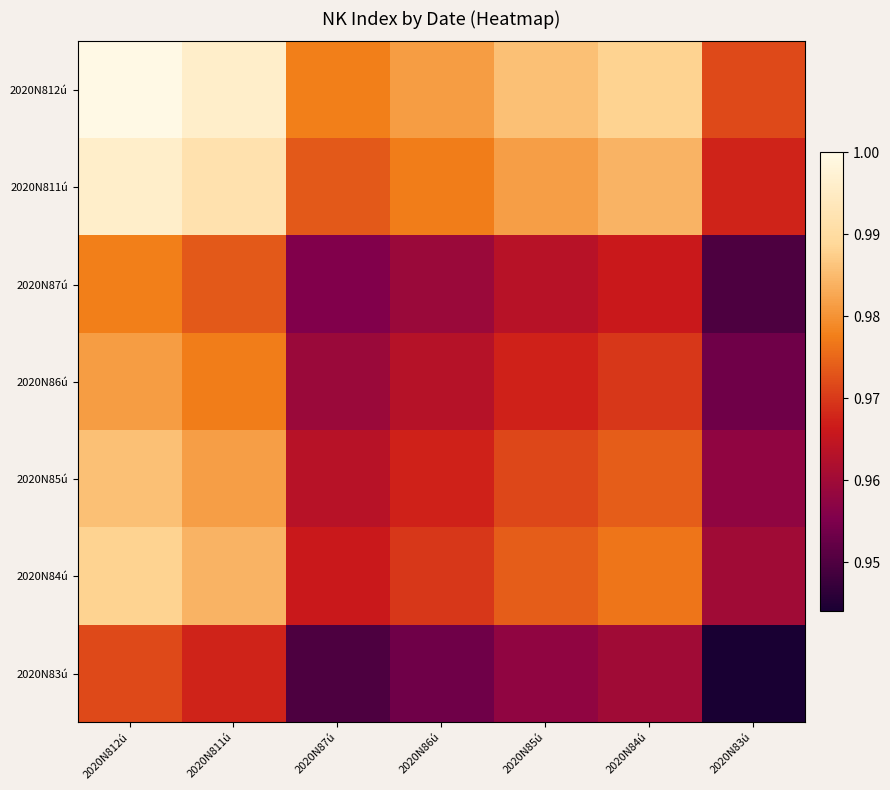

Reading left to right, list all the values displayed in this chart.

2020N812ú: 2020N812ú=1.0	2020N811ú=1.0	2020N87ú=1.0	2020N86ú=1.0	2020N85ú=1.0	2020N84ú=1.0	2020N83ú=1.0
2020N811ú: 2020N812ú=1.0	2020N811ú=1.0	2020N87ú=1.0	2020N86ú=1.0	2020N85ú=1.0	2020N84ú=1.0	2020N83ú=1.0
2020N87ú: 2020N812ú=1.0	2020N811ú=1.0	2020N87ú=1.0	2020N86ú=1.0	2020N85ú=1.0	2020N84ú=1.0	2020N83ú=0.9
2020N86ú: 2020N812ú=1.0	2020N811ú=1.0	2020N87ú=1.0	2020N86ú=1.0	2020N85ú=1.0	2020N84ú=1.0	2020N83ú=1.0
2020N85ú: 2020N812ú=1.0	2020N811ú=1.0	2020N87ú=1.0	2020N86ú=1.0	2020N85ú=1.0	2020N84ú=1.0	2020N83ú=1.0
2020N84ú: 2020N812ú=1.0	2020N811ú=1.0	2020N87ú=1.0	2020N86ú=1.0	2020N85ú=1.0	2020N84ú=1.0	2020N83ú=1.0
2020N83ú: 2020N812ú=1.0	2020N811ú=1.0	2020N87ú=0.9	2020N86ú=1.0	2020N85ú=1.0	2020N84ú=1.0	2020N83ú=0.9